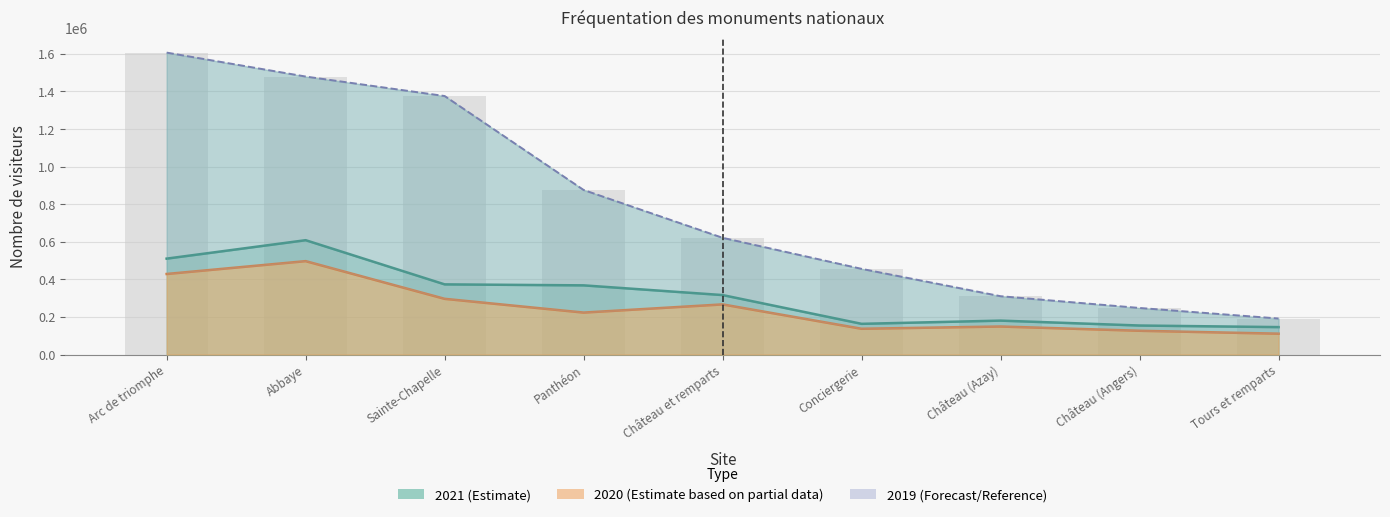

What is the label of the 6th bar from the right?

Panthéon